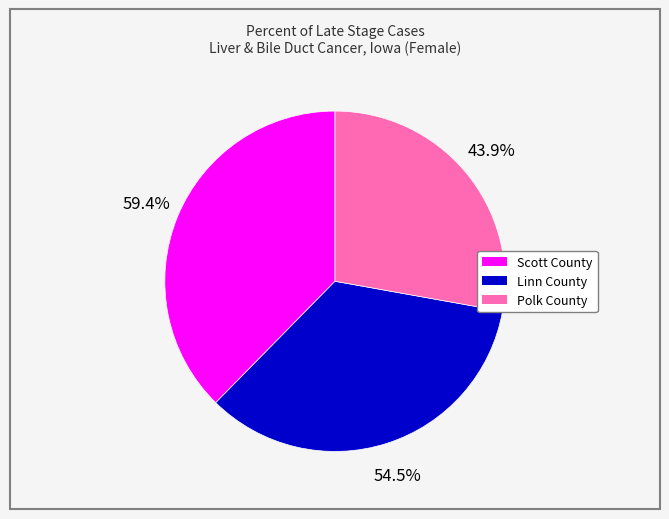

Approximately how many times larger is the value at Polk County compared to Scott County?

0.7